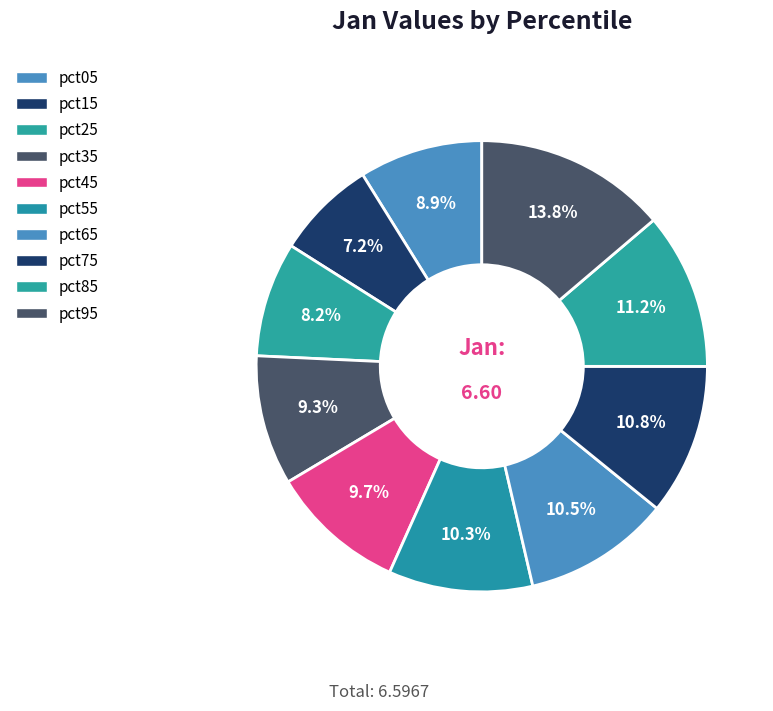

What is the smallest slice in the pie chart?

pct15